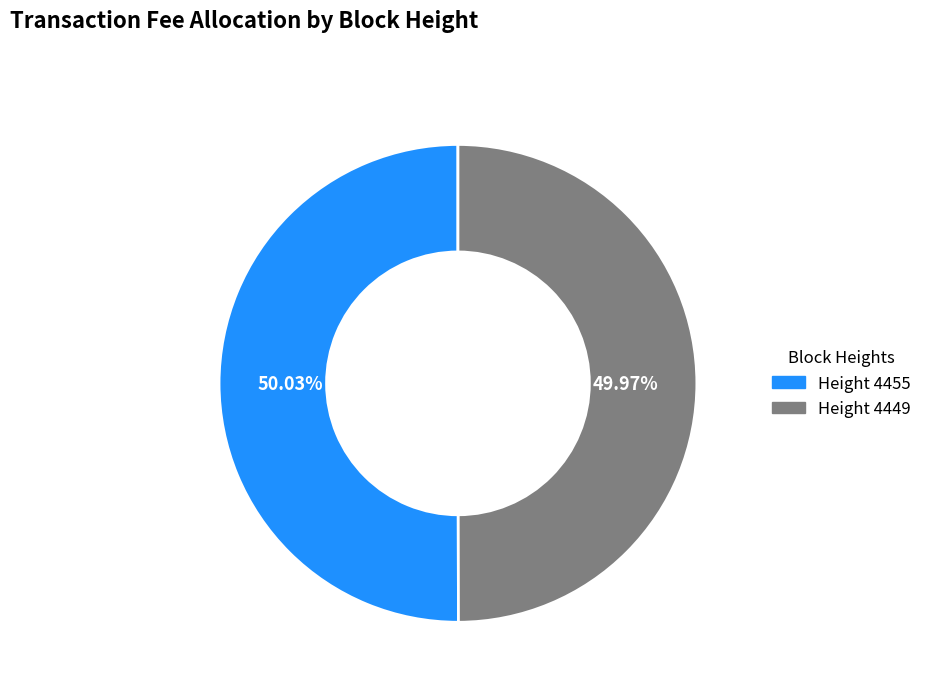

Count the number of slices in the pie.

2